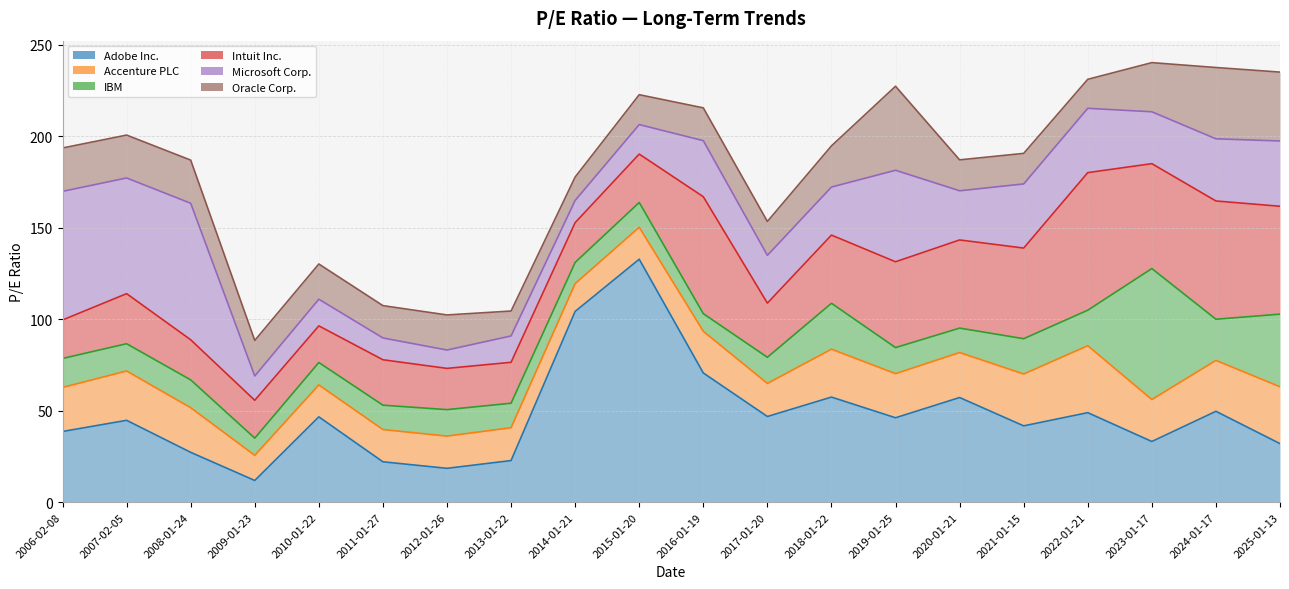

What are all the series names shown in the legend?

Adobe Inc., Accenture PLC, IBM, Intuit Inc., Microsoft Corp., Oracle Corp.